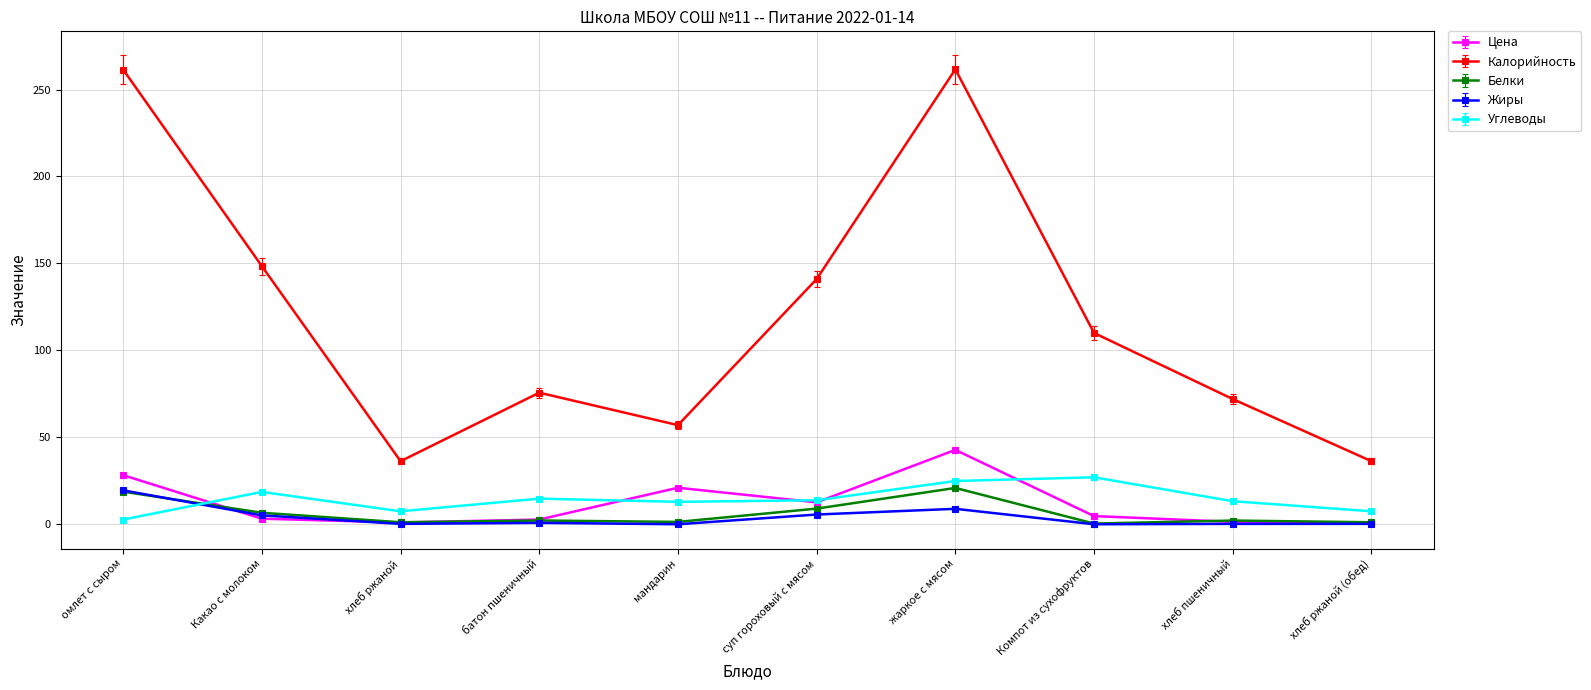

What is the label of the 9th point from the left?

хлеб пшеничный